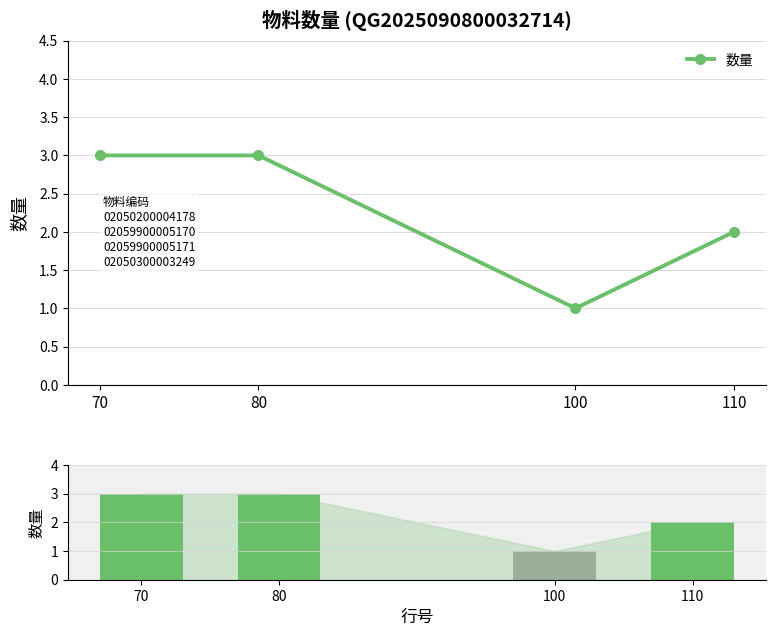

The value of 数量 at 110 is 1. True or false?

False